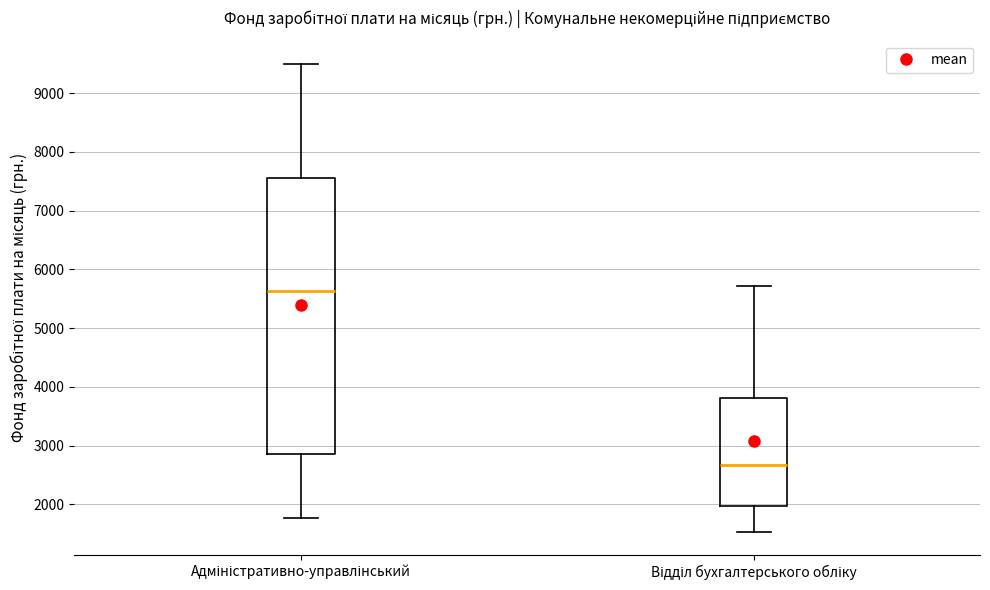

Reading left to right, transcribe this box plot: for each box, give where its median line is, the range the box spans, and where its two whiskers end, as read against the y-axis. The values are not printed on the chart, so give them approximately, as read against the axis.

Адміністративно-управлінський: median 5600, box 2900 to 7600, whiskers 1800 to 9500
Відділ бухгалтерського обліку: median 2700, box 2000 to 3800, whiskers 1500 to 5700